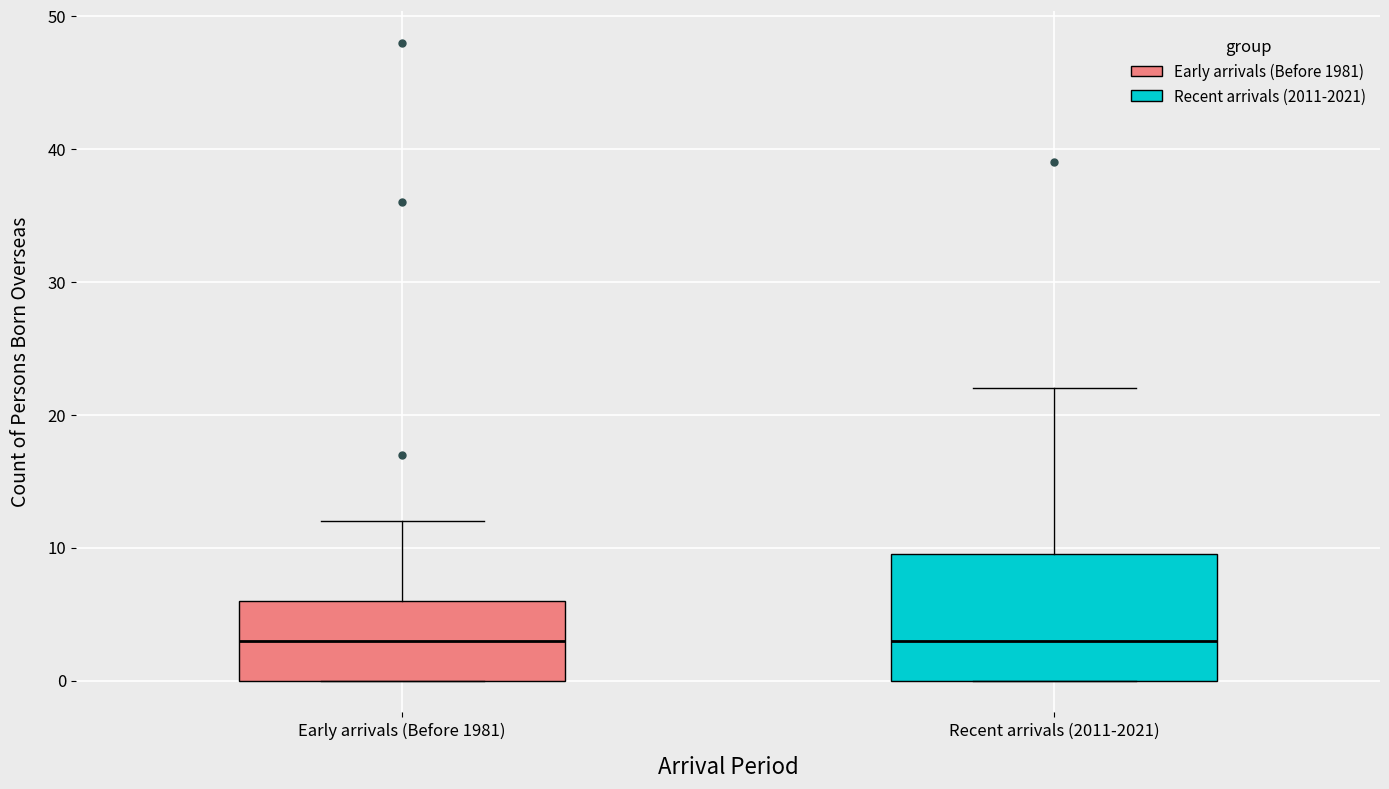

Where does the median line of the box for Early arrivals (Before 1981) sit on the y-axis? The values are not printed on the chart, so give them approximately, as read against the axis.

3